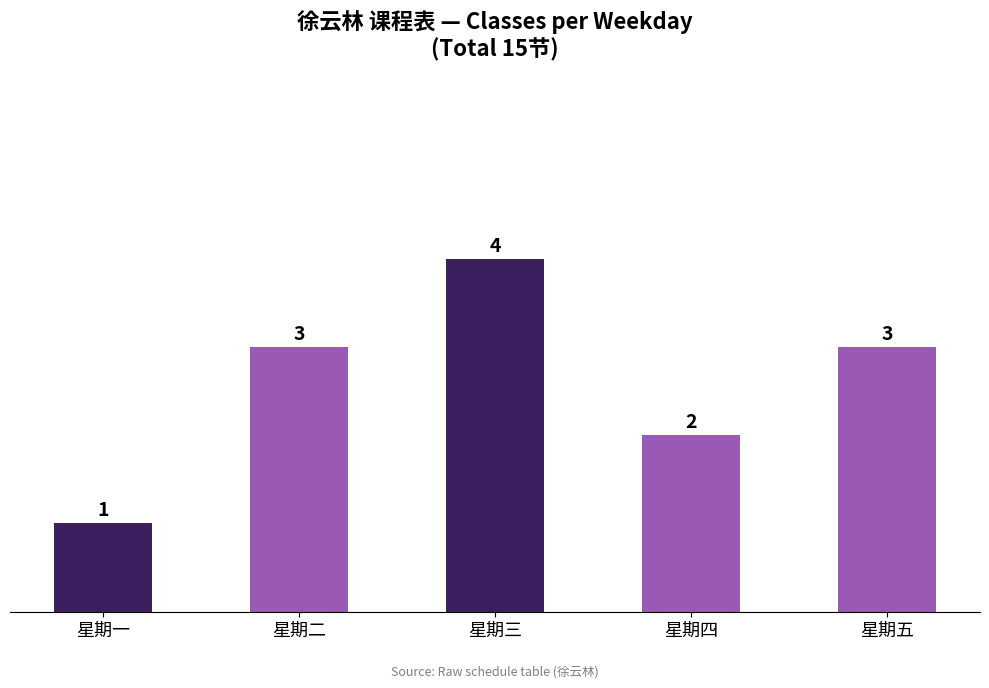

Are the bars grouped side by side (vs. stacked)?

No